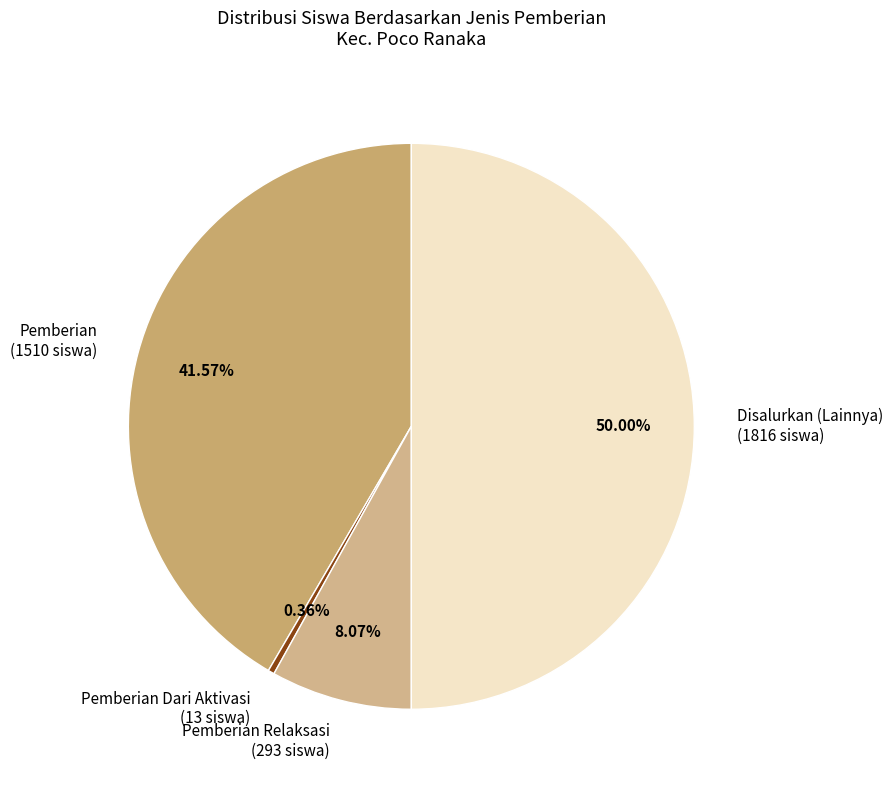

Is Pemberian (1510 siswa) the majority of the pie?

No